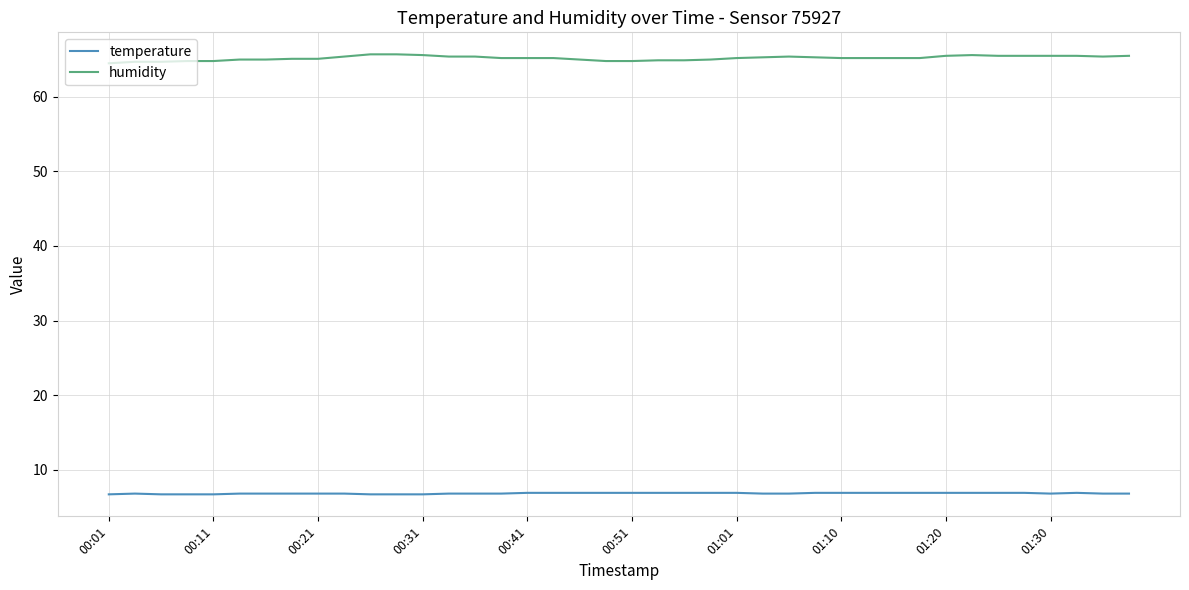

Which series has the widest spread of values?

humidity